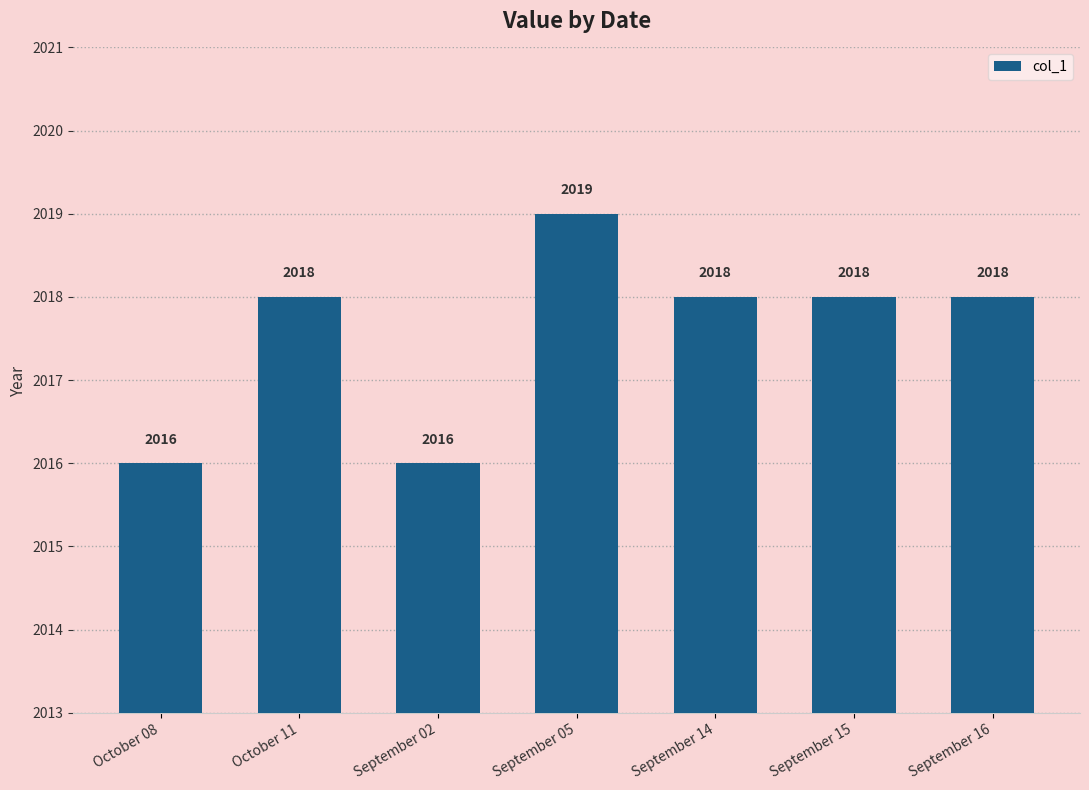

Which label corresponds to the largest value in the chart?

September 05